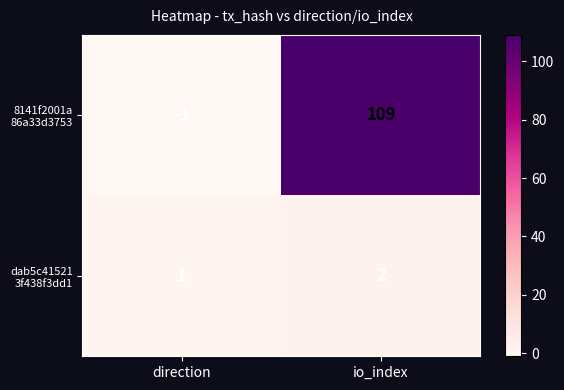

Which category has the highest value across all series?

io_index